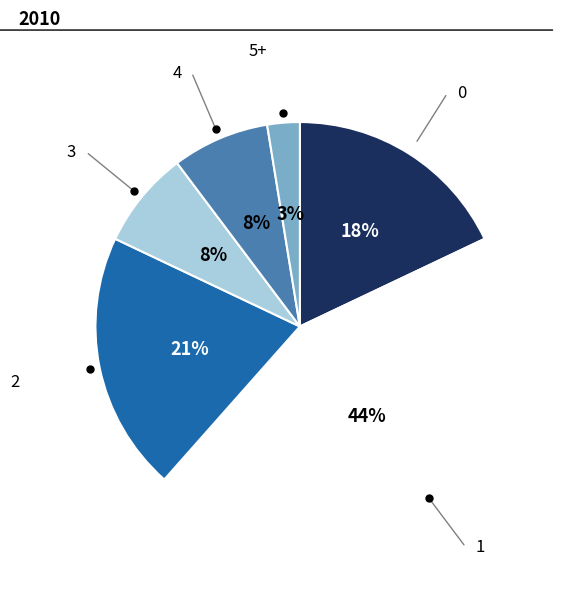

Is 1 the majority of the pie?

No